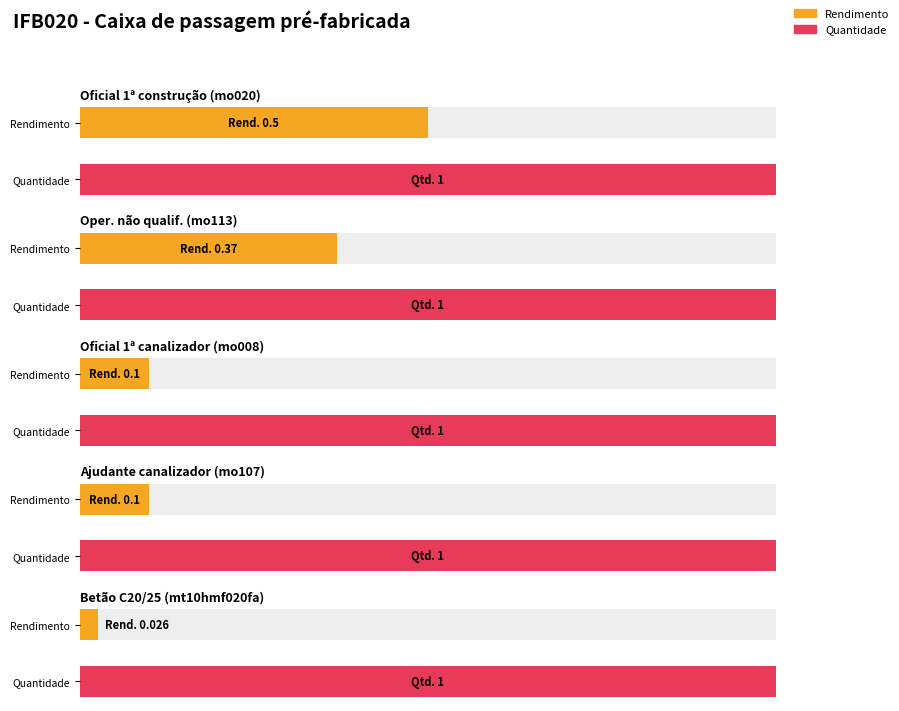

Rank the categories by Avg utilization (Construction) value from lowest to highest.

Betão simples C20/25, Oficial de 1ª canalizador., Ajudante de canalizador., Operário não qualificado construção., Oficial de 1ª construção.